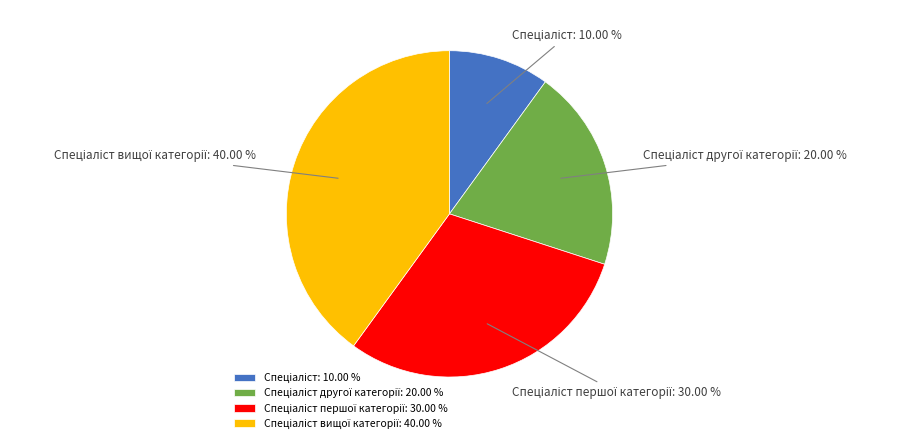

Is there any slice that represents more than half of the pie?

No